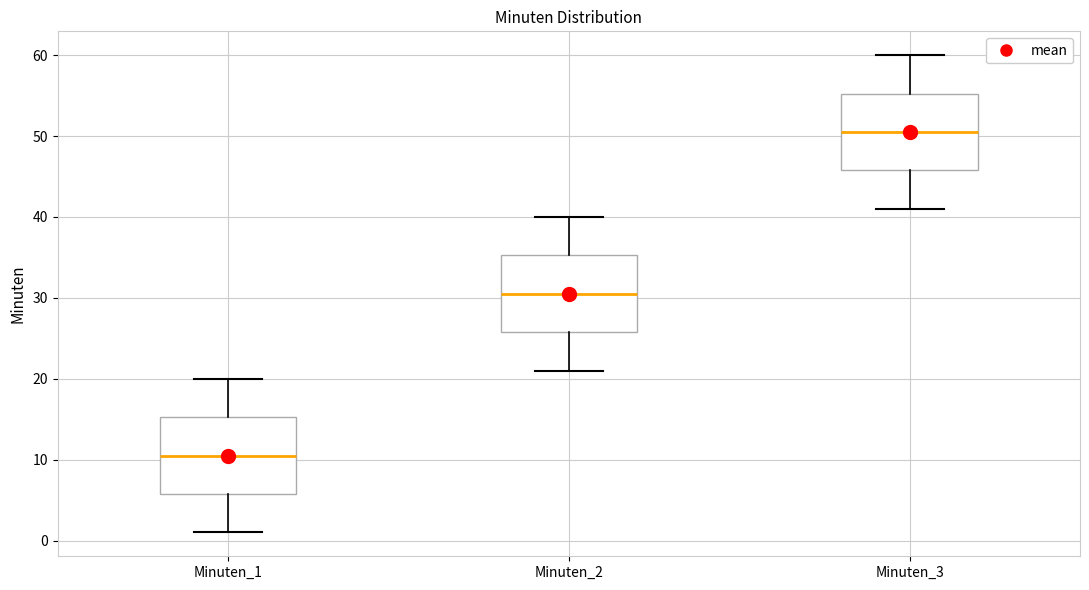

Reading left to right, transcribe this box plot: for each box, give where its median line is, the range the box spans, and where its two whiskers end, as read against the y-axis. The values are not printed on the chart, so give them approximately, as read against the axis.

Minuten_1: median 11, box 6 to 15, whiskers 1 to 20
Minuten_2: median 31, box 26 to 35, whiskers 21 to 40
Minuten_3: median 51, box 46 to 55, whiskers 41 to 60